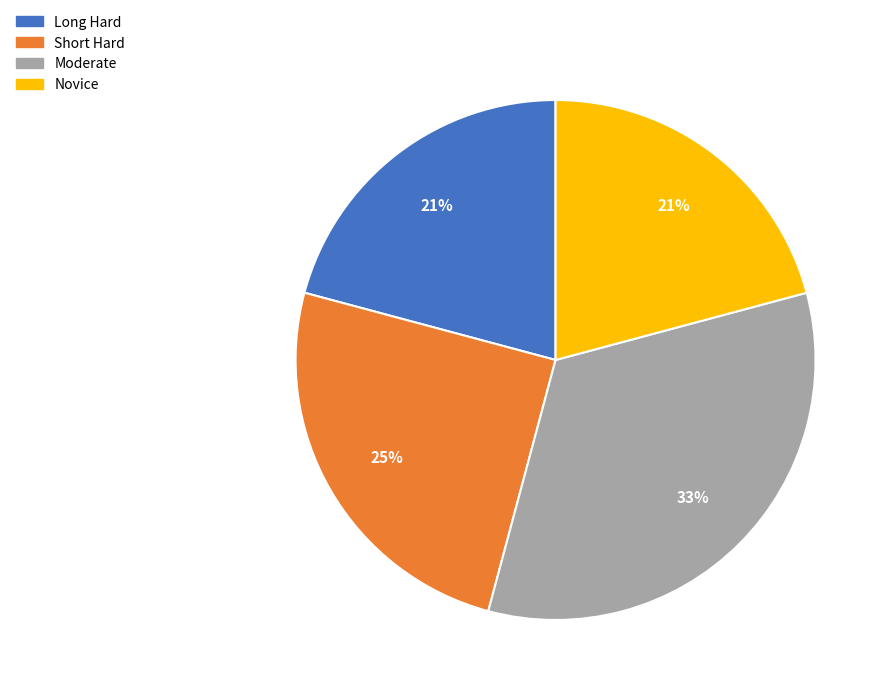

Do Moderate and Short Hard together represent more than half of the pie?

Yes